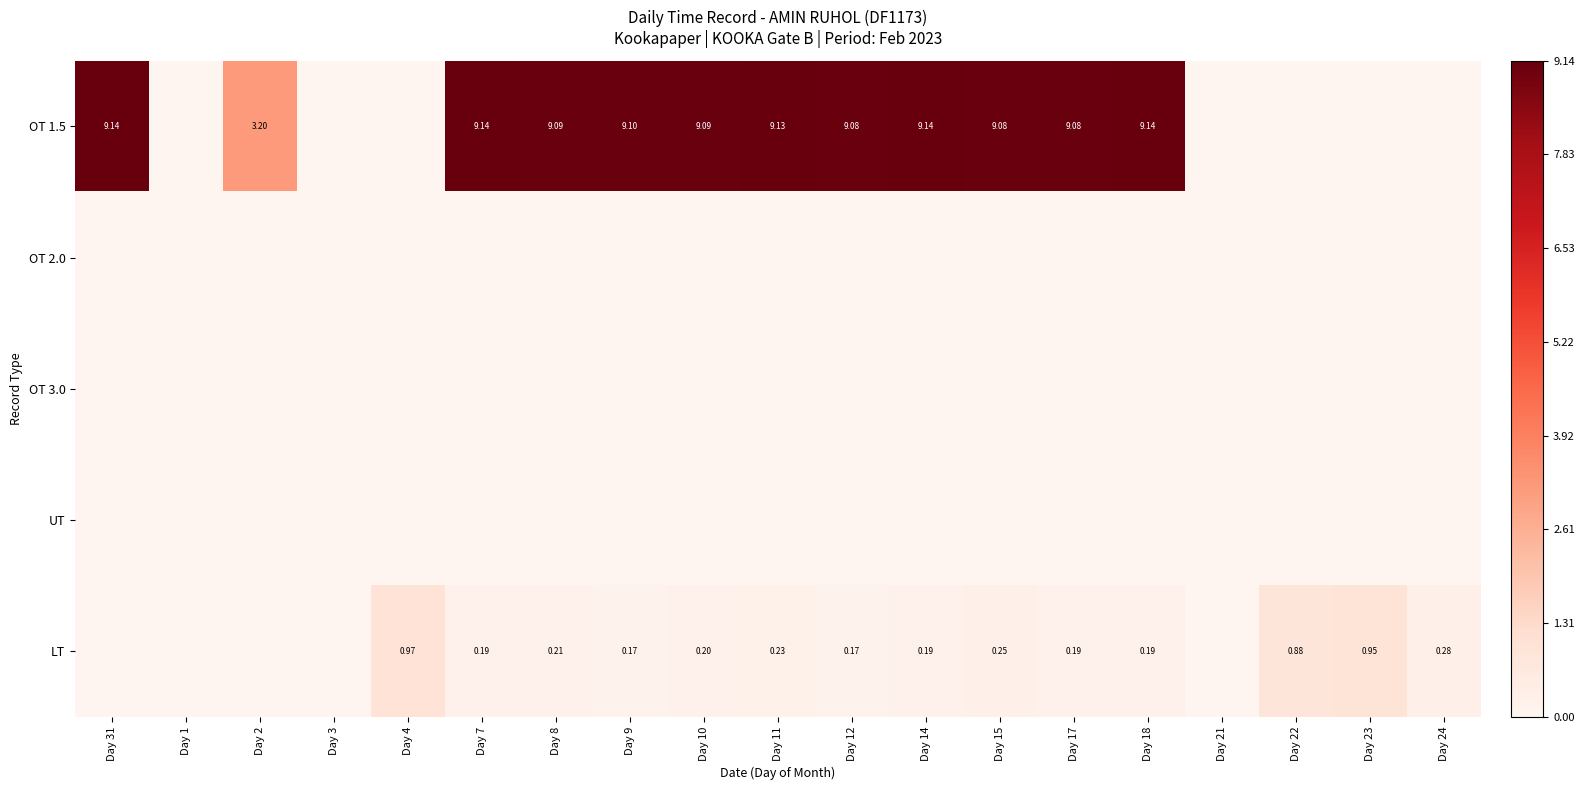

List the series in order of their peak value, highest first.

OT 1.5, LT, OT 2.0, OT 3.0, UT